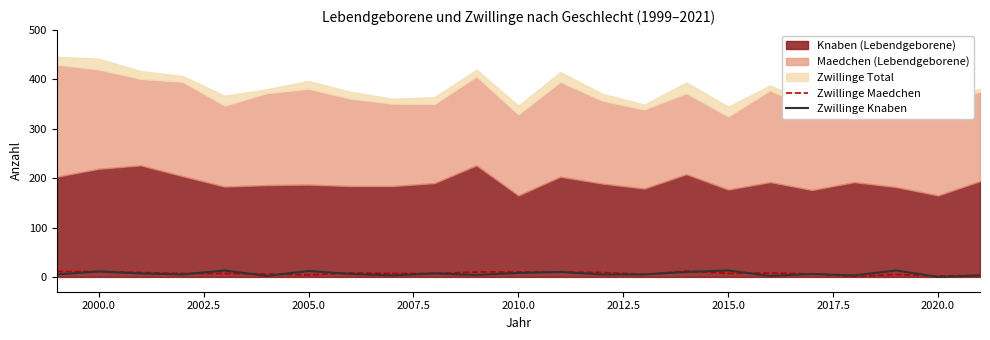

What is the difference between the maximum and minimum values in the Zwillinge Maedchen series?

11